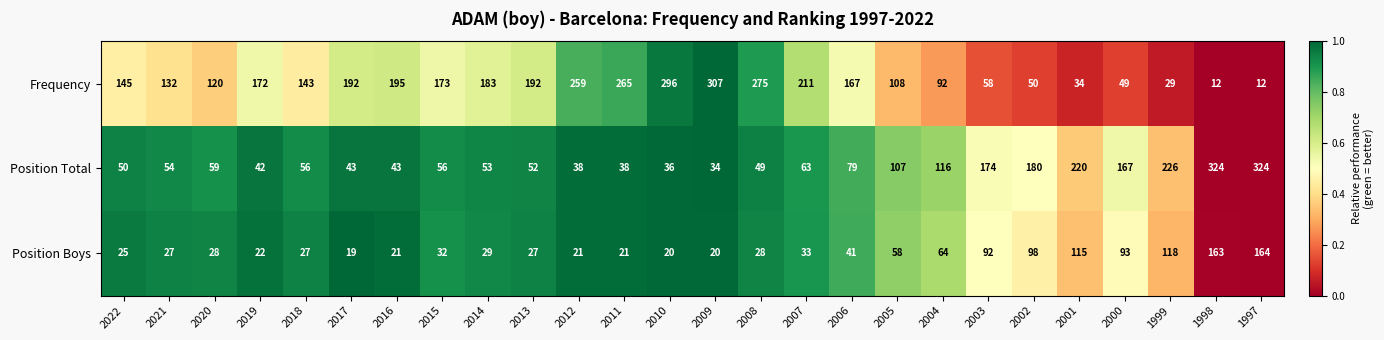

Between 2018 and 2005, which series saw the biggest shift?

Position Total